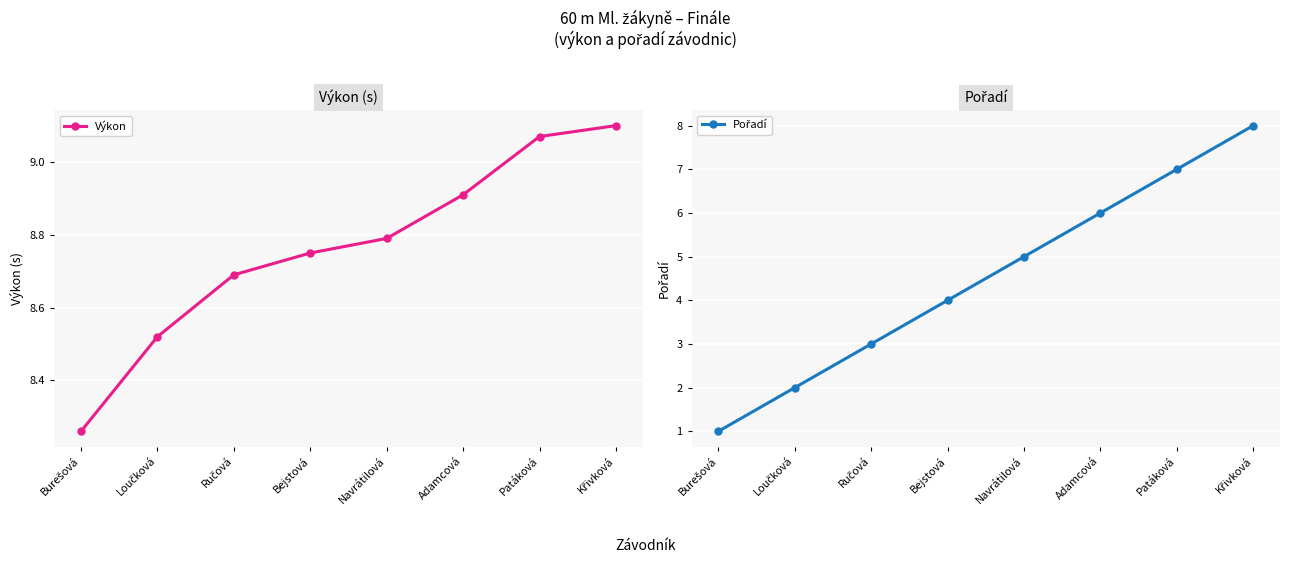

Which series has the largest total across all categories?

Výkon